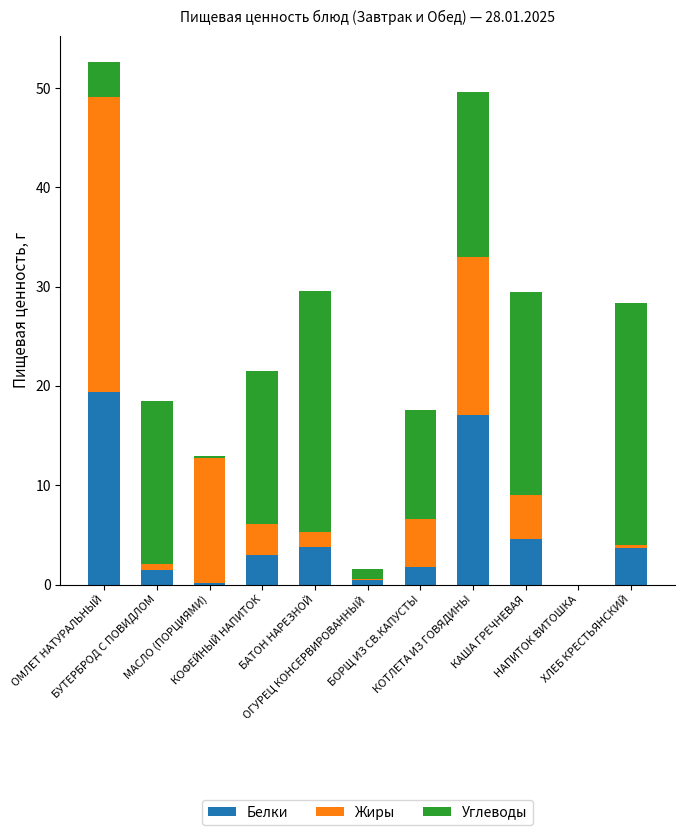

What is the sum of all Белки values?

55.6